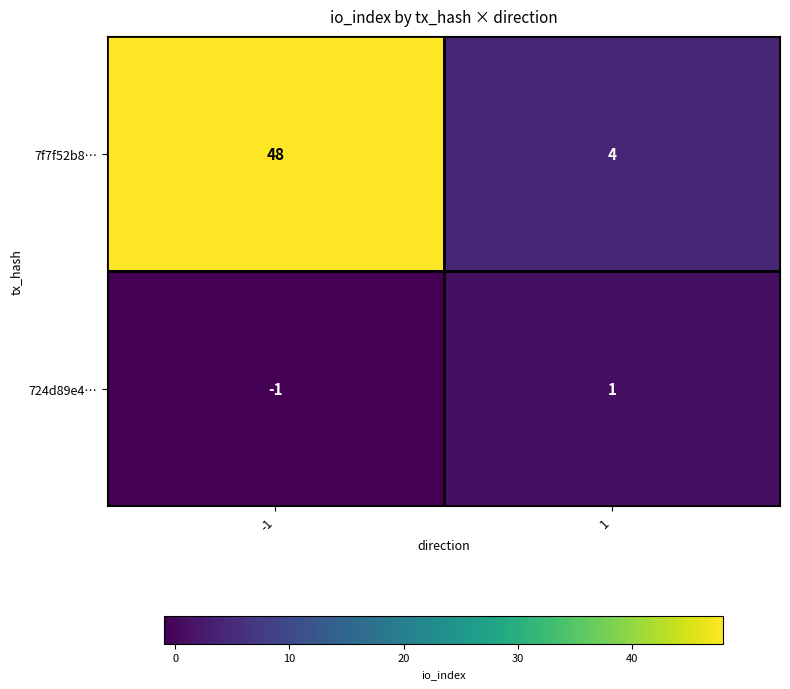

True or false: 724d89e4… has a value of 2 at 1.

False